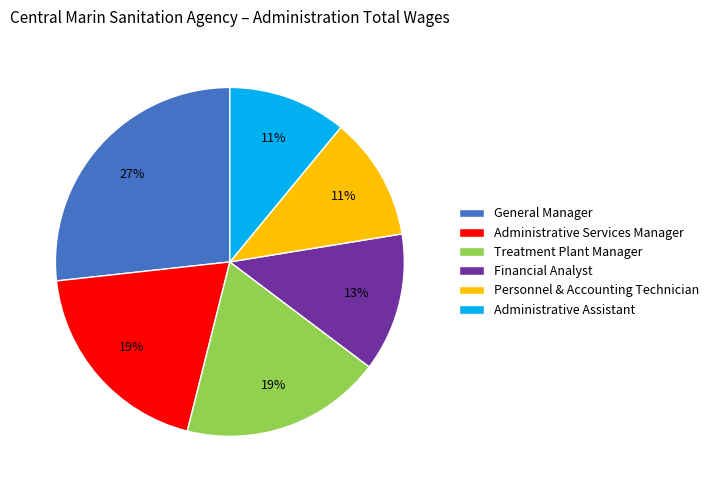

Count the number of slices in the pie.

6